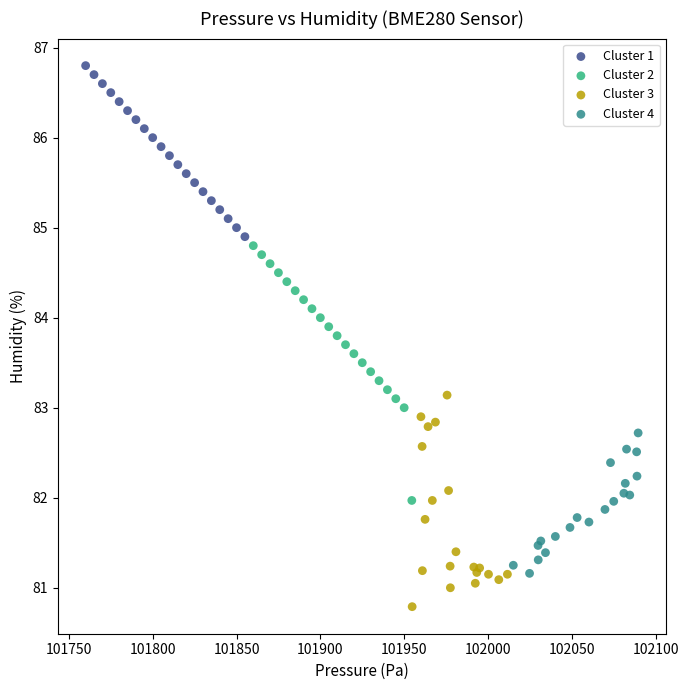

Which series contains the lowest Y value?

Cluster 3